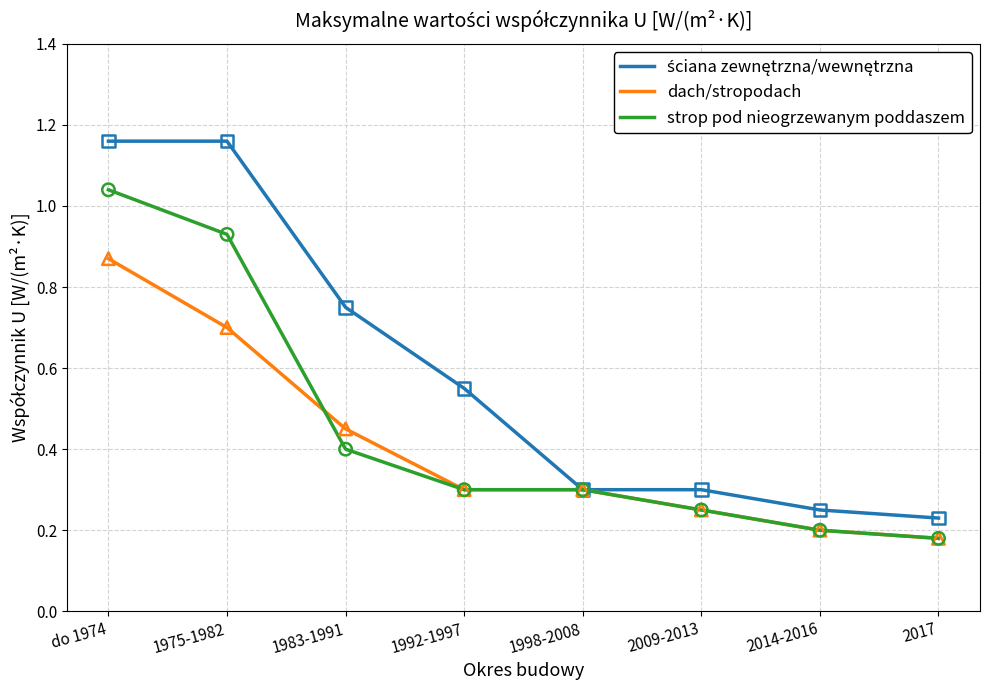

What is the difference between the highest and lowest values at do 1974?

0.3